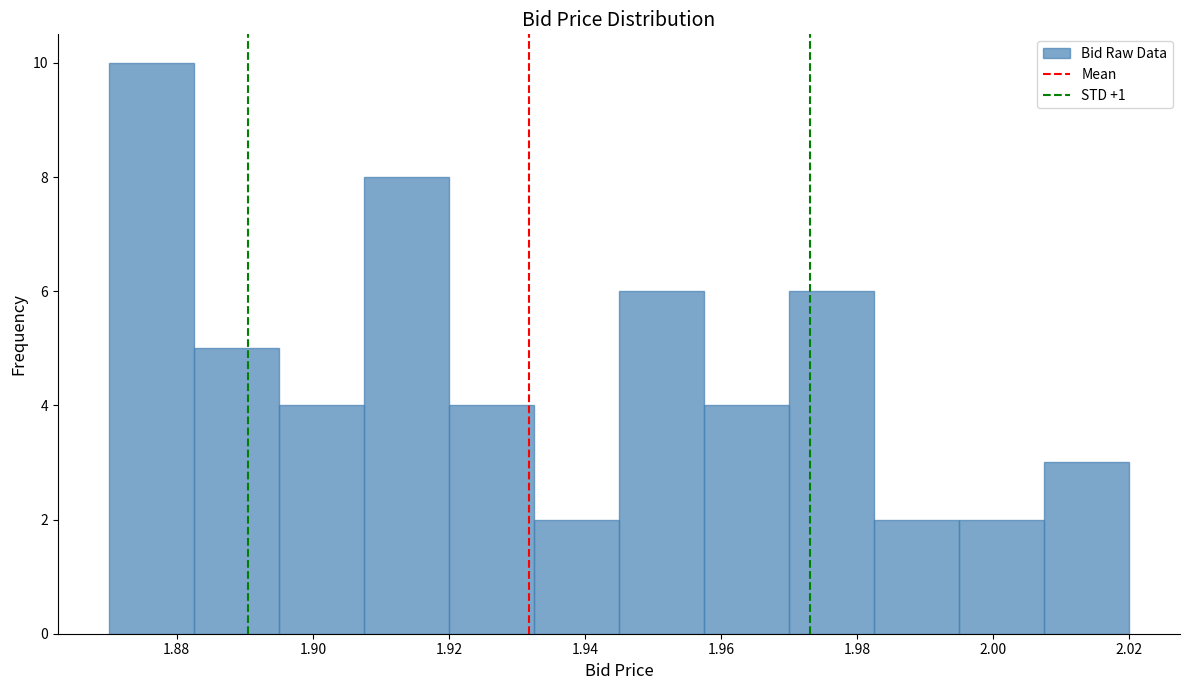

Reading left to right, list every bar in this chart as the range it spans on the x-axis followed by its height. Neither the bar edges nor the heights are printed on the chart, so give them approximately, as read against the axes.

1.870 to 1.882: 10
1.882 to 1.896: 5
1.896 to 1.908: 4
1.908 to 1.920: 8
1.920 to 1.932: 4
1.932 to 1.946: 2
1.946 to 1.958: 6
1.958 to 1.970: 4
1.970 to 1.982: 6
1.982 to 1.996: 2
1.996 to 2.008: 2
2.008 to 2.020: 3